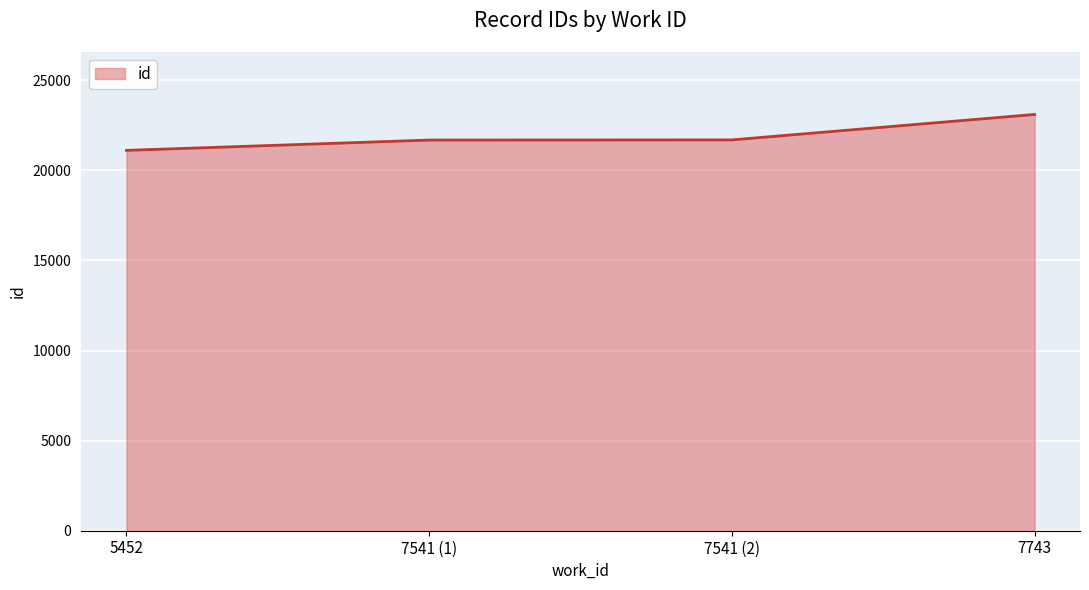

Does the chart display data point markers on the line(s)?

No